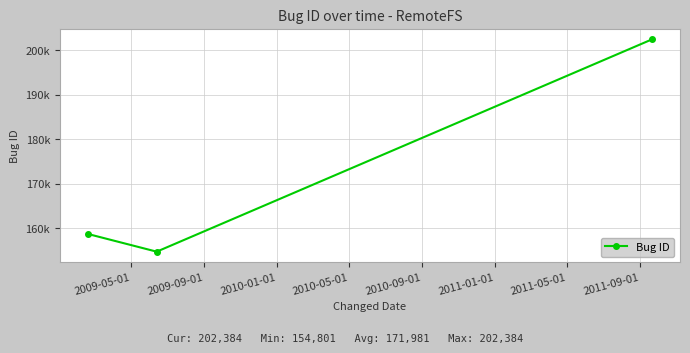

Reading left to right, extract all data points from this chart.

158758	154801	202384